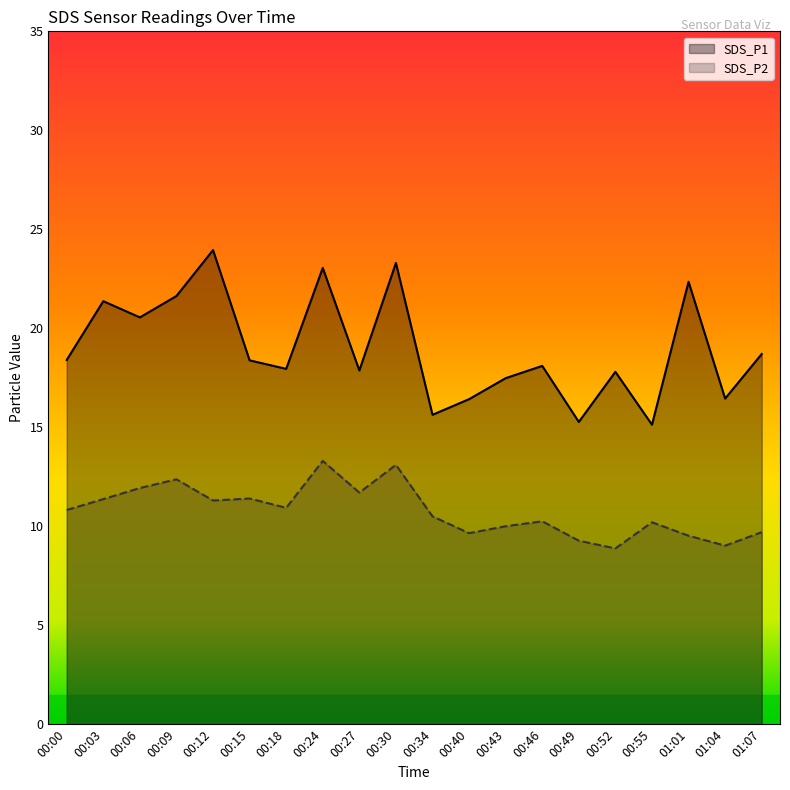

What are all the series names shown in the legend?

SDS_P1, SDS_P2